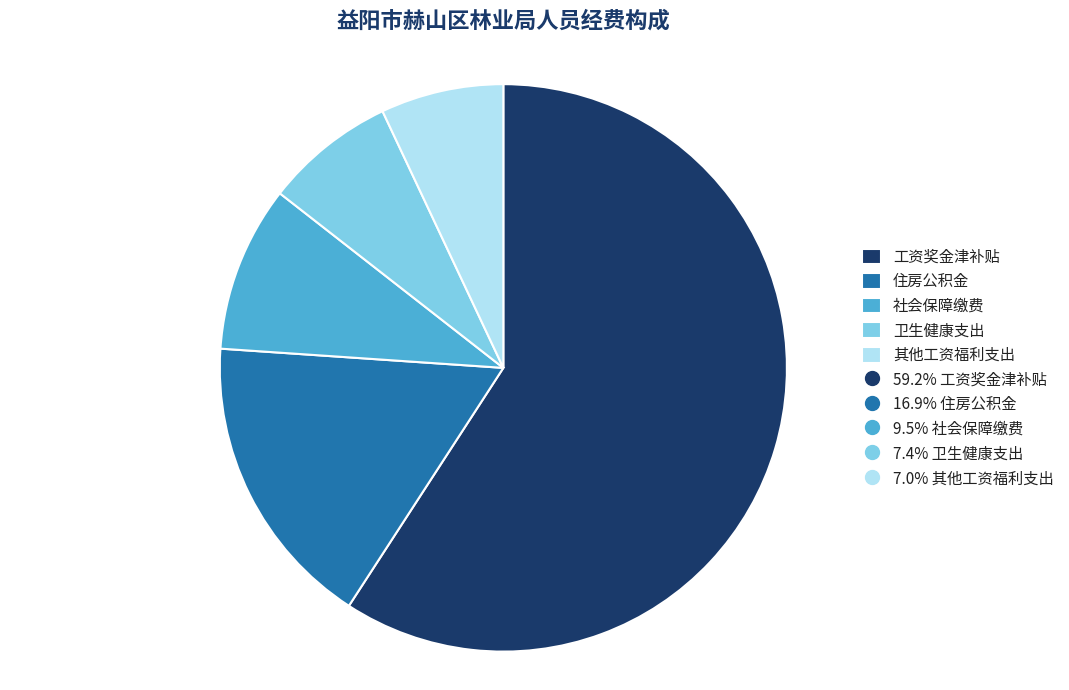

Is there a majority slice in this chart?

Yes